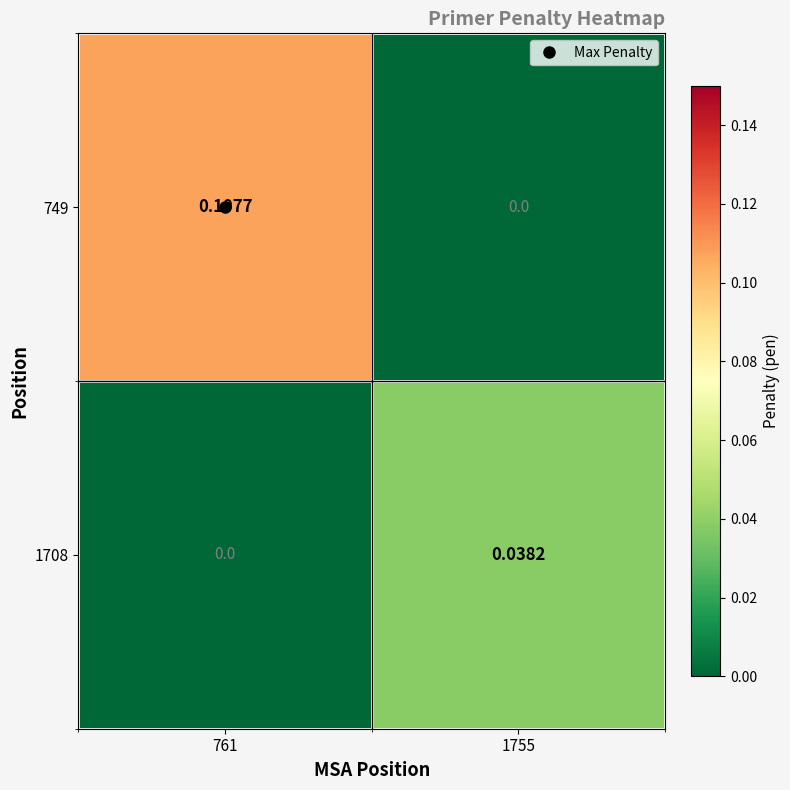

How many categories are shown in the chart?

2